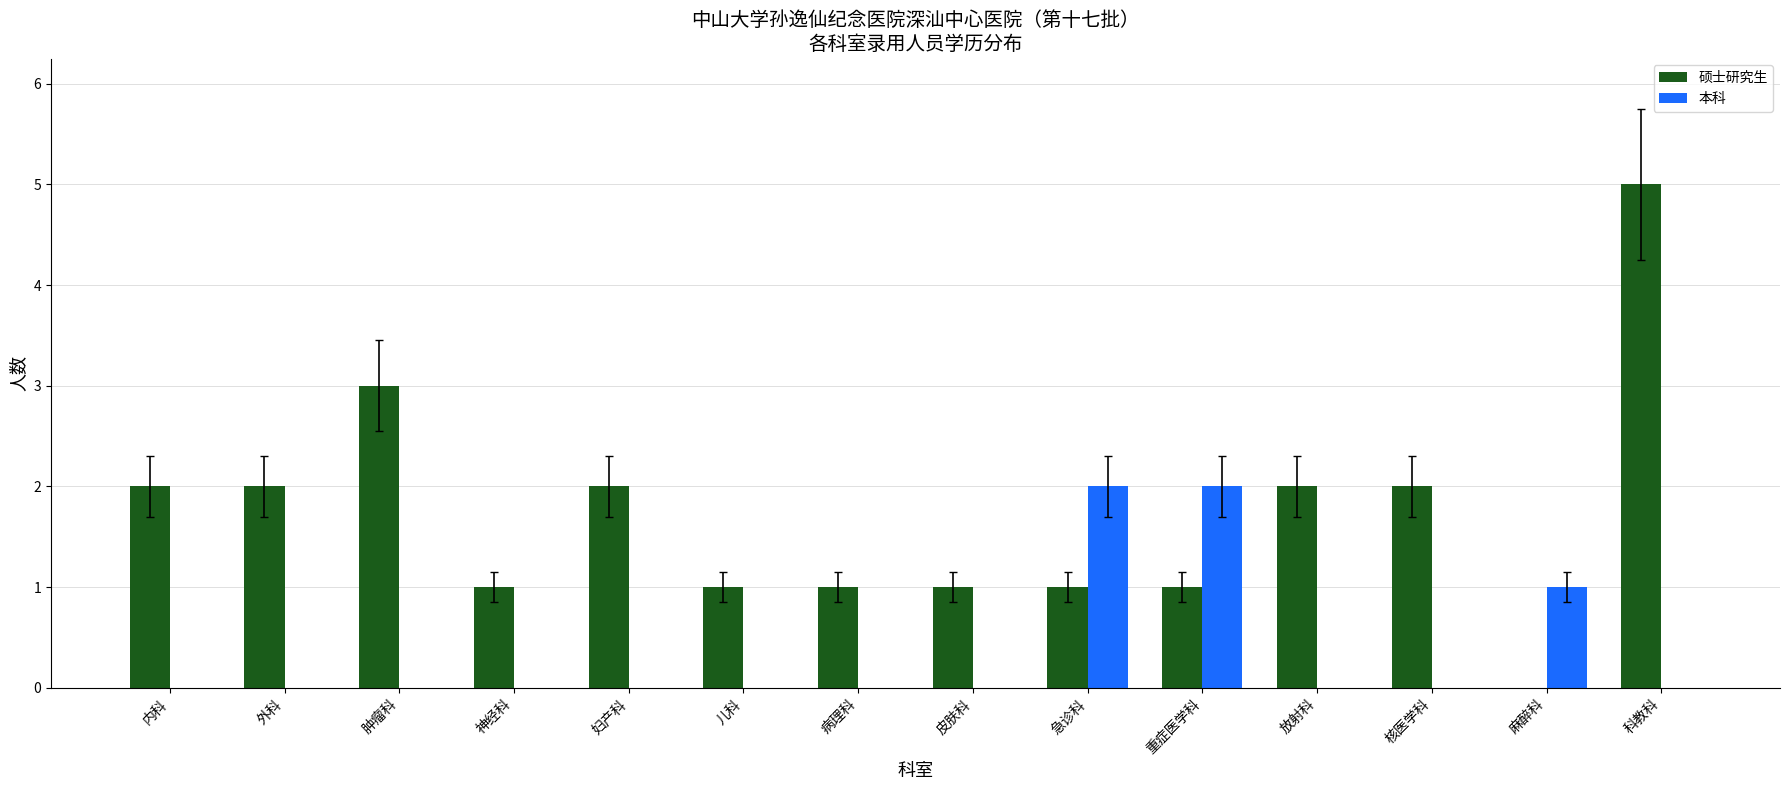

Which series has the largest total across all categories?

硕士研究生